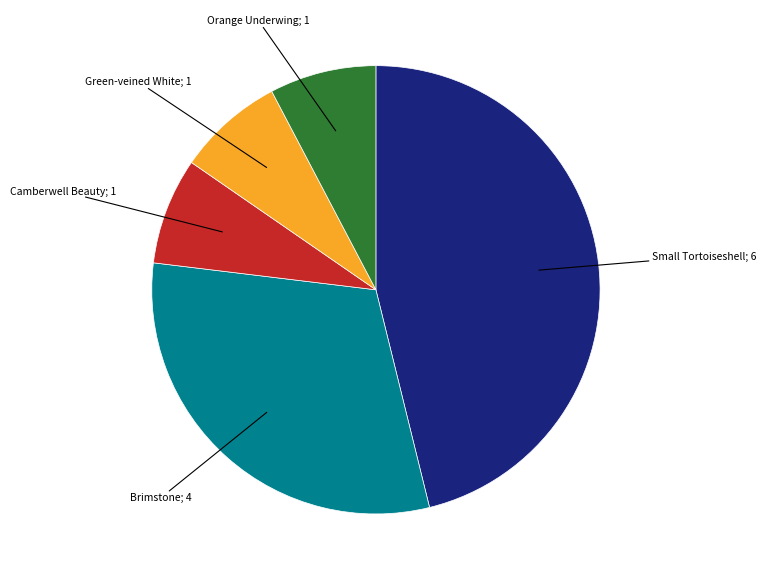

Does any single category account for the majority?

No